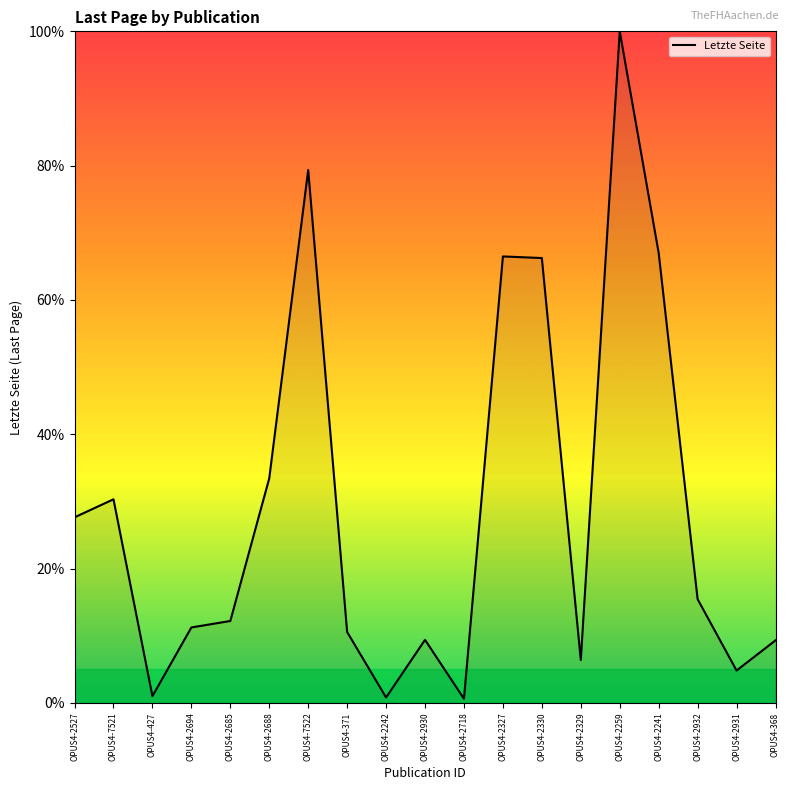

Is it true that the value at OPUS4-2694 is 11.2?

True